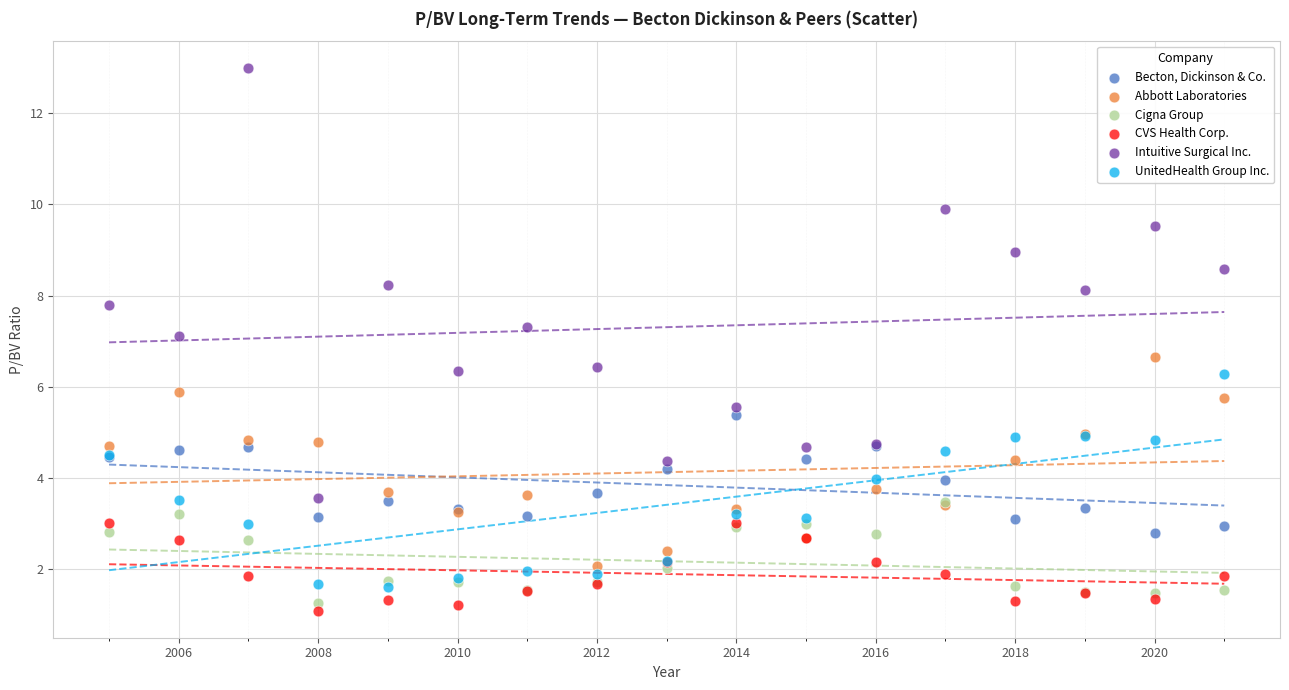

What are all the series names shown in the legend?

Becton, Dickinson & Co., Abbott Laboratories, Cigna Group, CVS Health Corp., Intuitive Surgical Inc., UnitedHealth Group Inc.